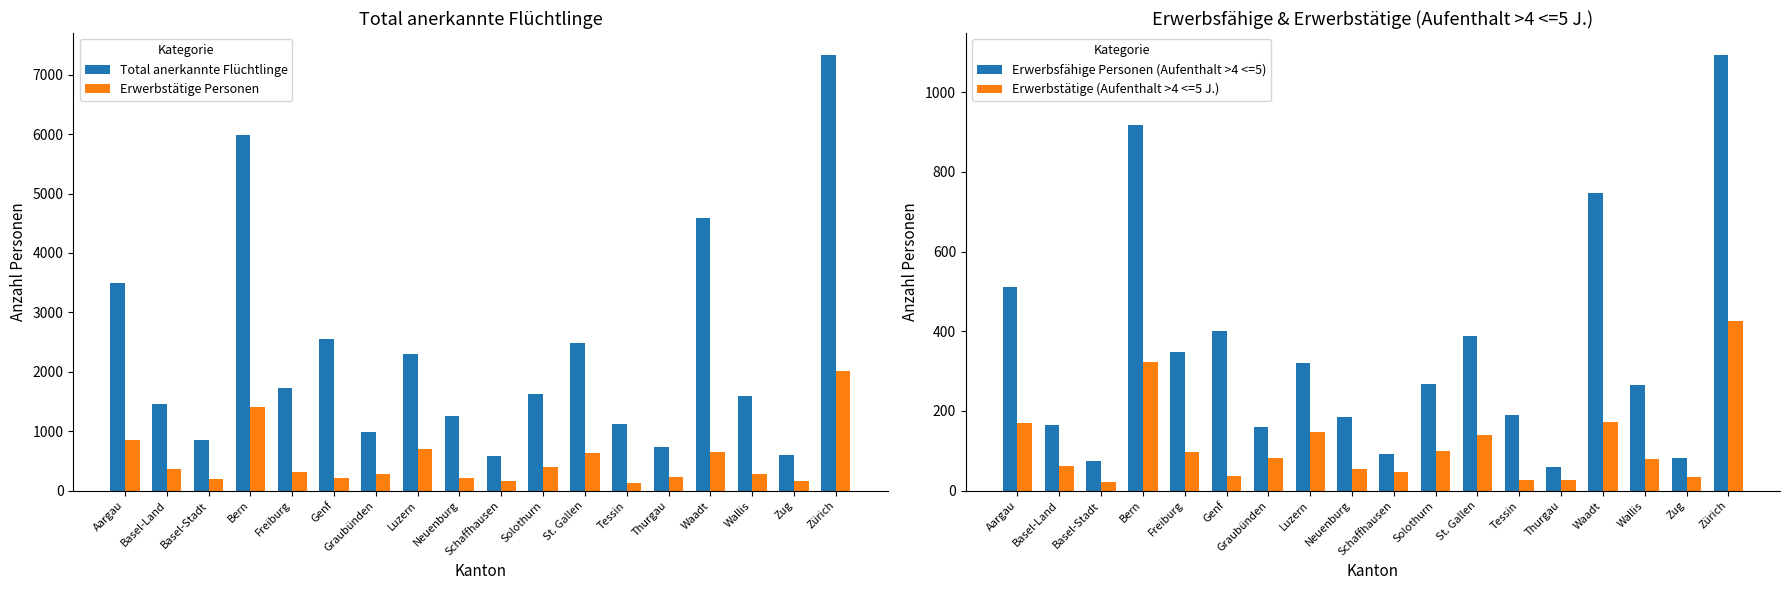

Rank the series at Bern from highest to lowest value.

Total anerkannte Flüchtlinge, Erwerbstätige Personen, Erwerbsfähige Personen (Aufenthalt >4 <=5), Erwerbstätige (Aufenthalt >4 <=5 J.)